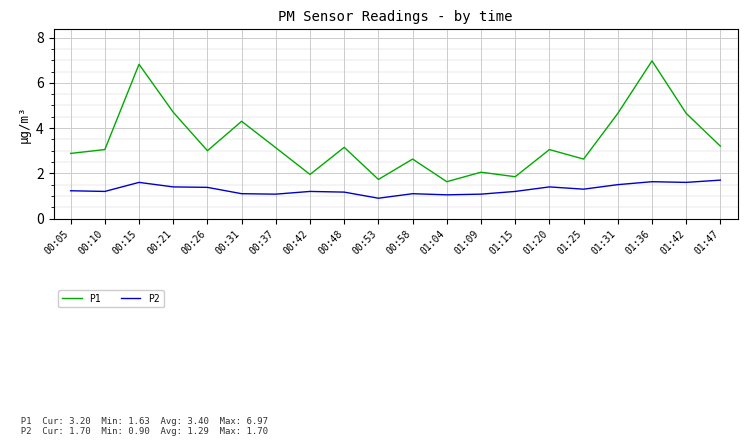

What is the minimum value shown in the chart?

0.9